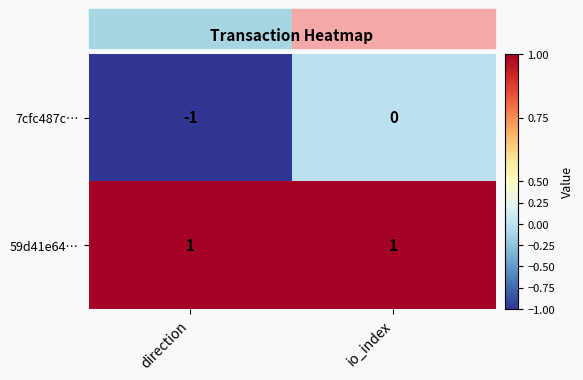

At which label does 7cfc487c… reach its peak?

io_index